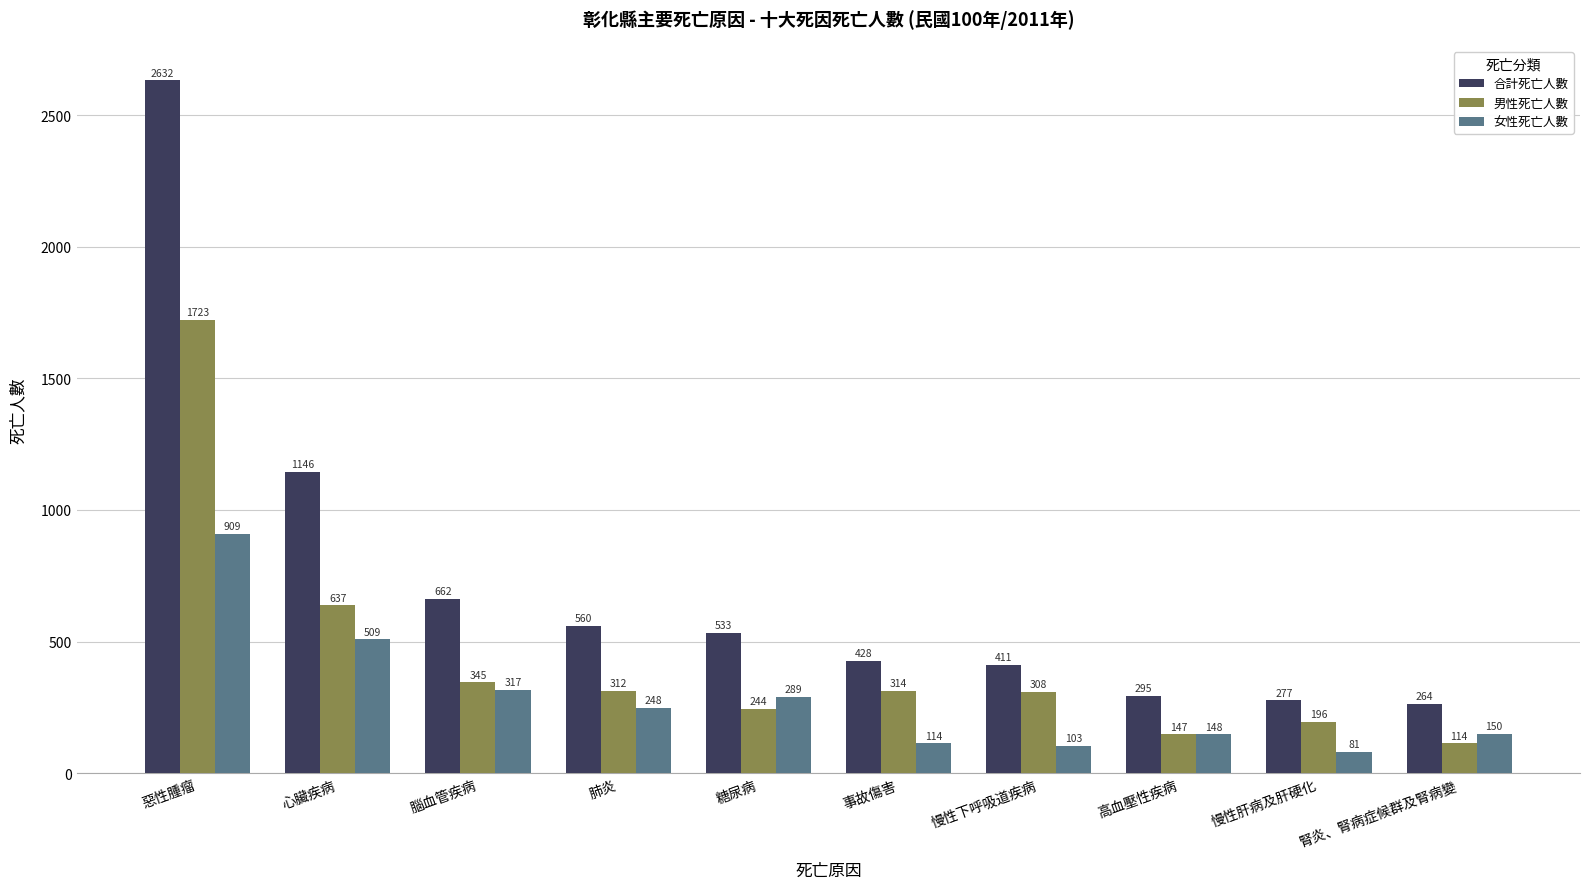

What is the label of the 4th bar from the right?

慢性下呼吸道疾病